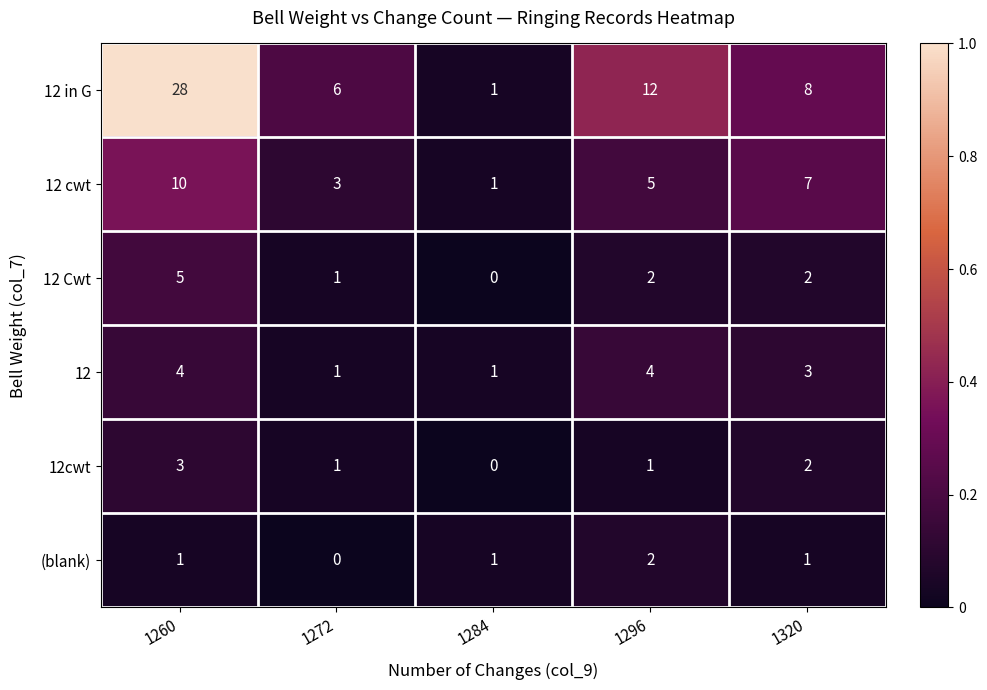

What is the sum of all 12 Cwt values?

10